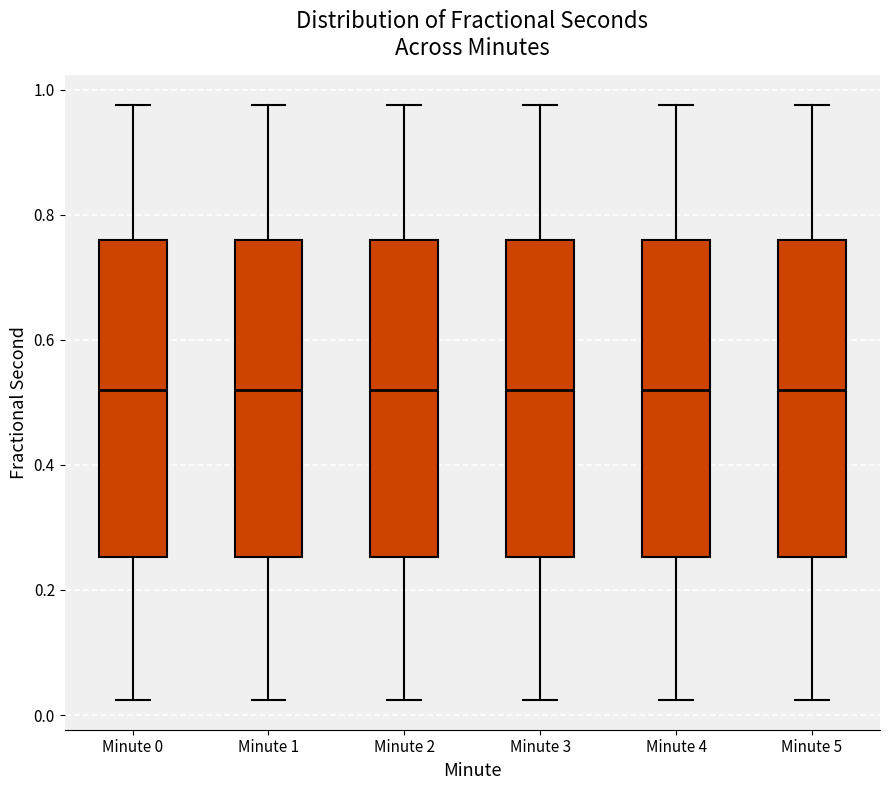

Reading left to right, read every box against the y-axis: the position of its median line, the range the box covers, and the ends of its whiskers. The values are not printed on the chart, so give them approximately, as read against the axis.

Minute 0: median 0.52, box 0.26 to 0.76, whiskers 0.02 to 0.98
Minute 1: median 0.52, box 0.26 to 0.76, whiskers 0.02 to 0.98
Minute 2: median 0.52, box 0.26 to 0.76, whiskers 0.02 to 0.98
Minute 3: median 0.52, box 0.26 to 0.76, whiskers 0.02 to 0.98
Minute 4: median 0.52, box 0.26 to 0.76, whiskers 0.02 to 0.98
Minute 5: median 0.52, box 0.26 to 0.76, whiskers 0.02 to 0.98